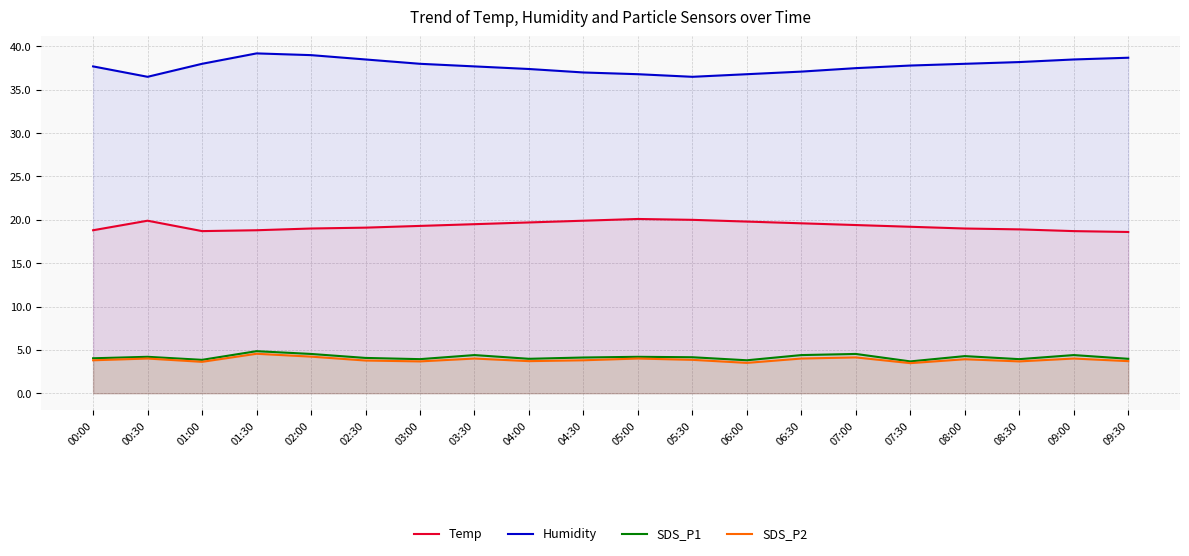

Which series has the largest total across all categories?

Humidity